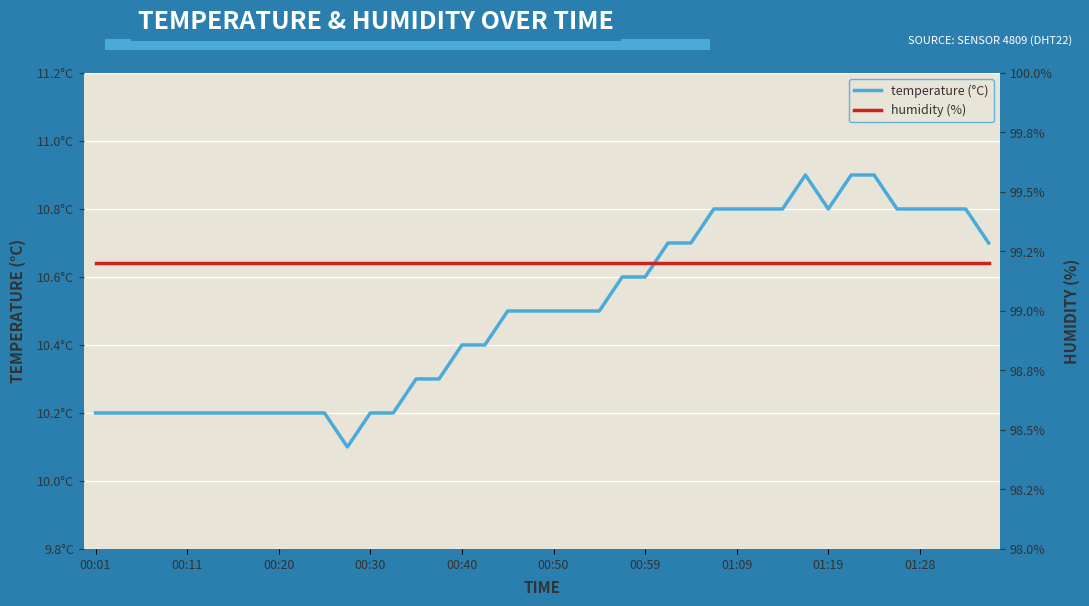

How many interior local peaks does the temperature (°C) series have?

1